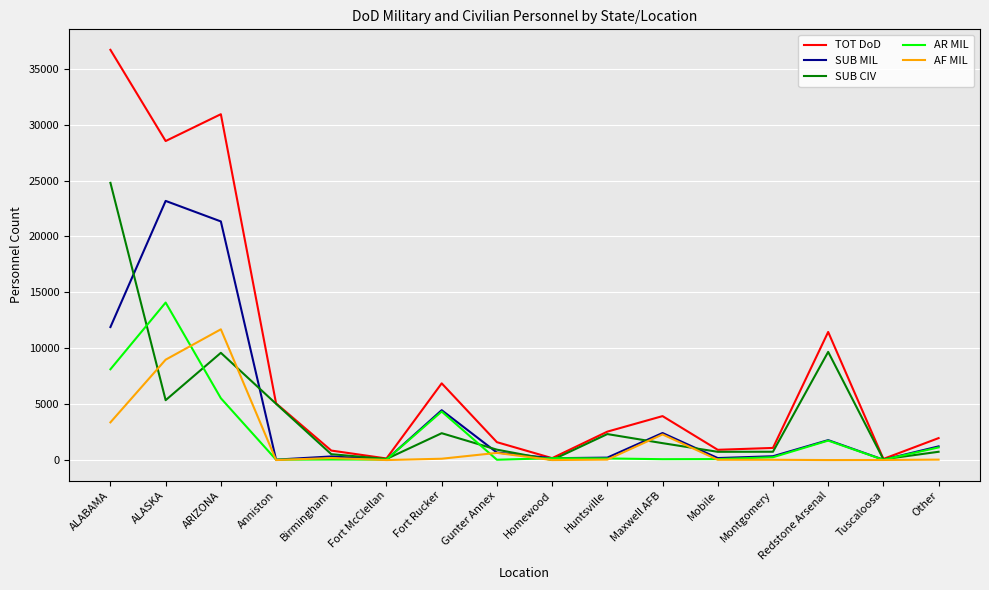

True or false: TOT DoD has more than 0 interior local peaks.

True